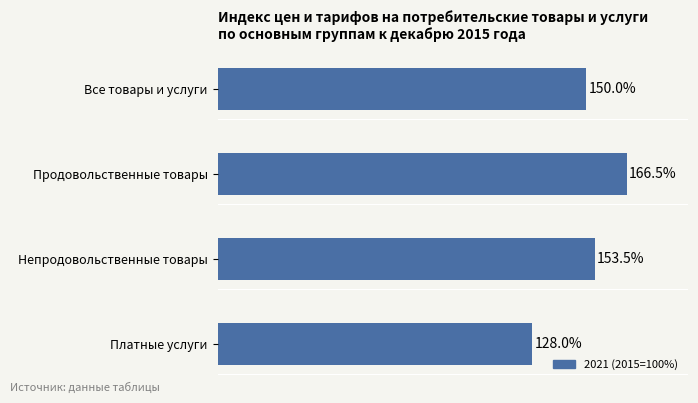

Where is the data nearest to the value 147?

Все товары и услуги